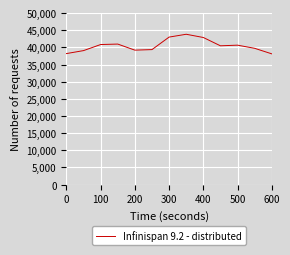

How many lines are shown in the chart?

1